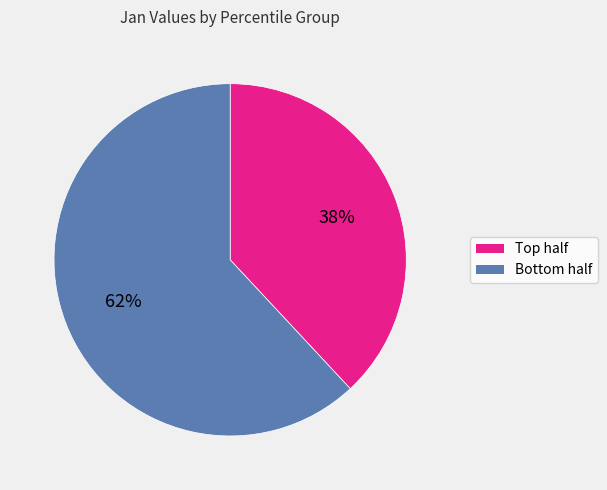

Which slice is the largest?

Bottom half